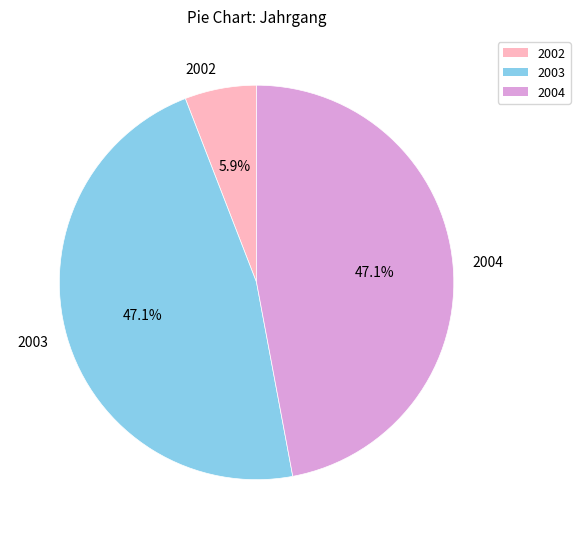

Count the number of slices in the pie.

3